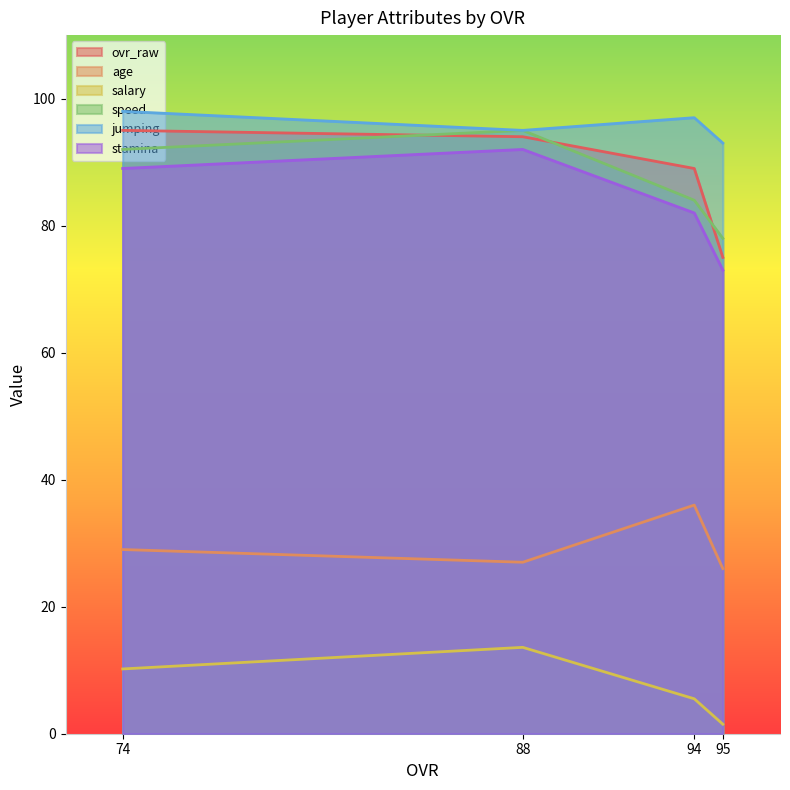

Where is age nearest to the value 31?

74